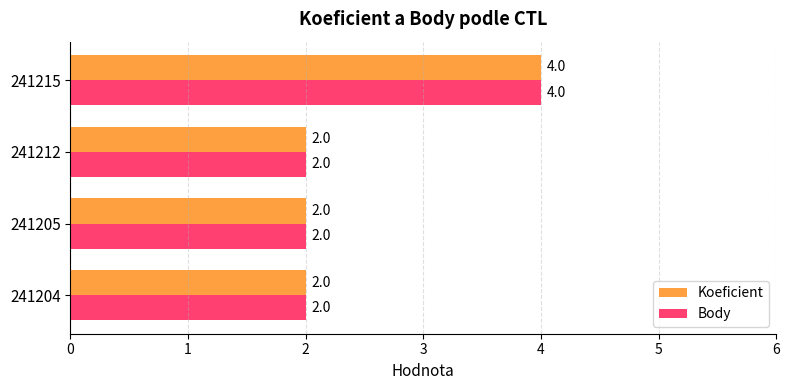

What is the maximum value for Koeficient?

4